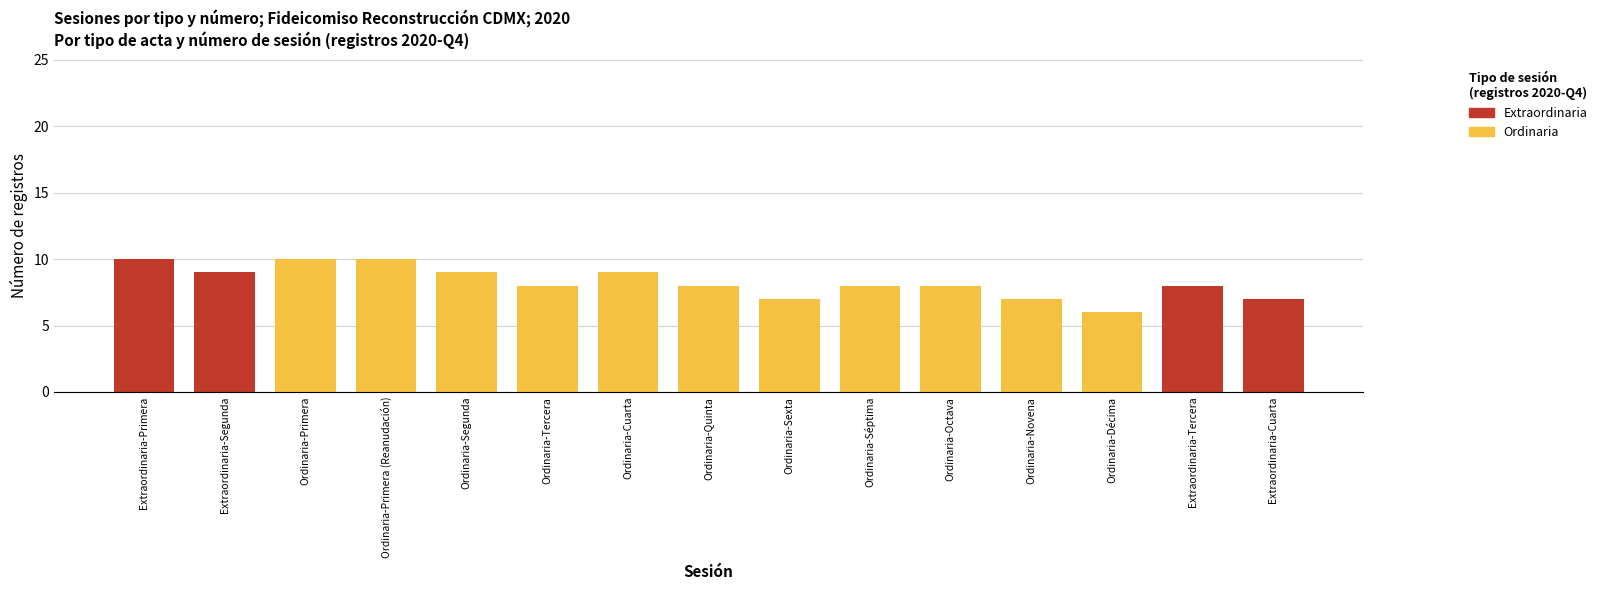

Is it true that Ordinaria equals 8 at Ordinaria-Tercera?

True